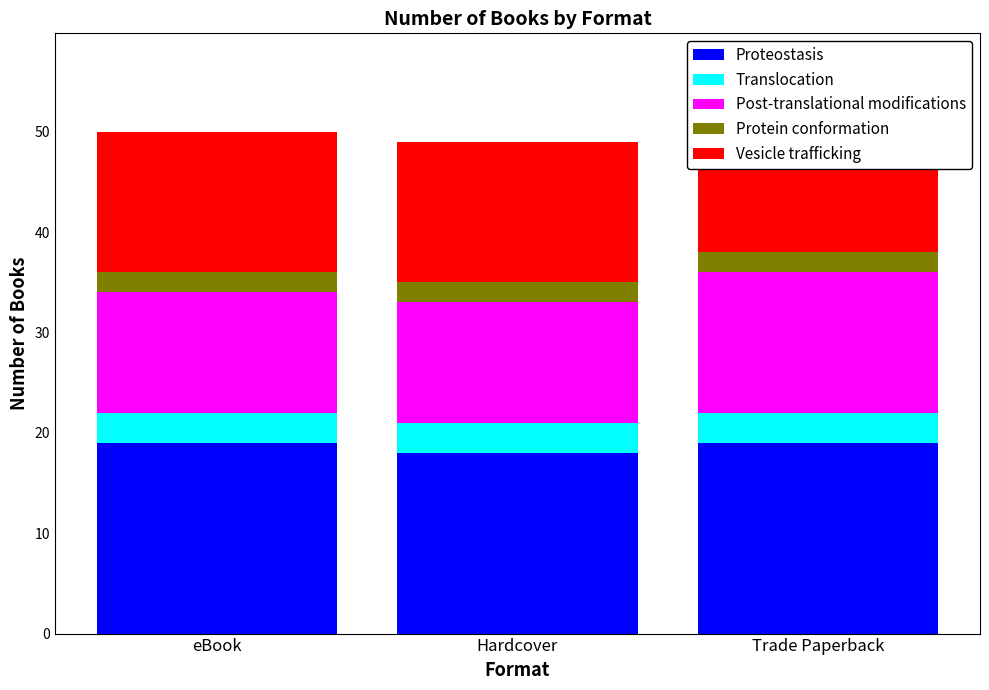

What is the value of the Proteostasis bar at the 3rd from the left?

19